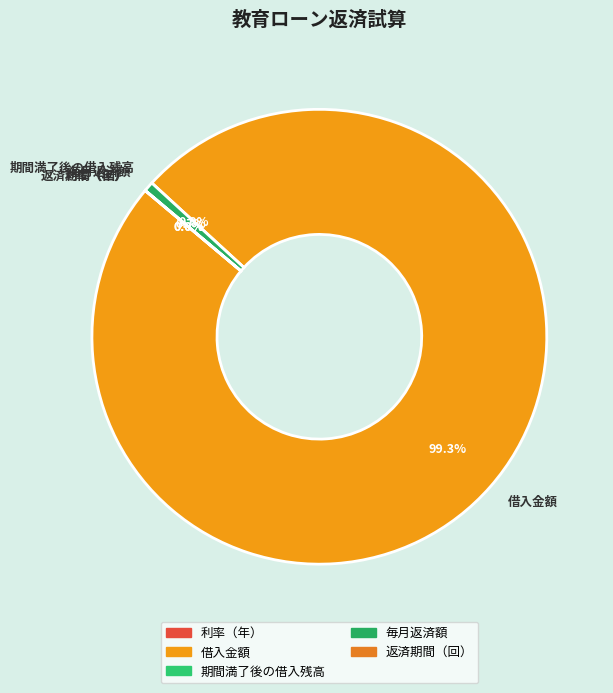

Rank the categories by value from highest to lowest.

借入金額, 毎月返済額, 返済期間（回）, 利率（年）, 期間満了後の借入残高